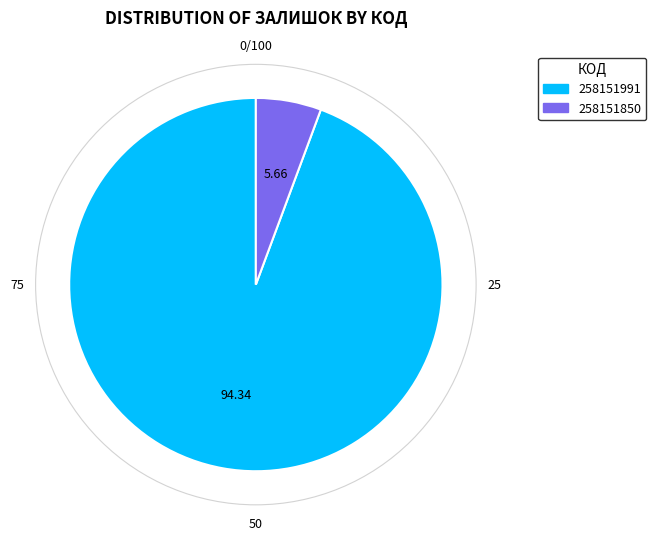

Is 258151850 the majority of the pie?

No